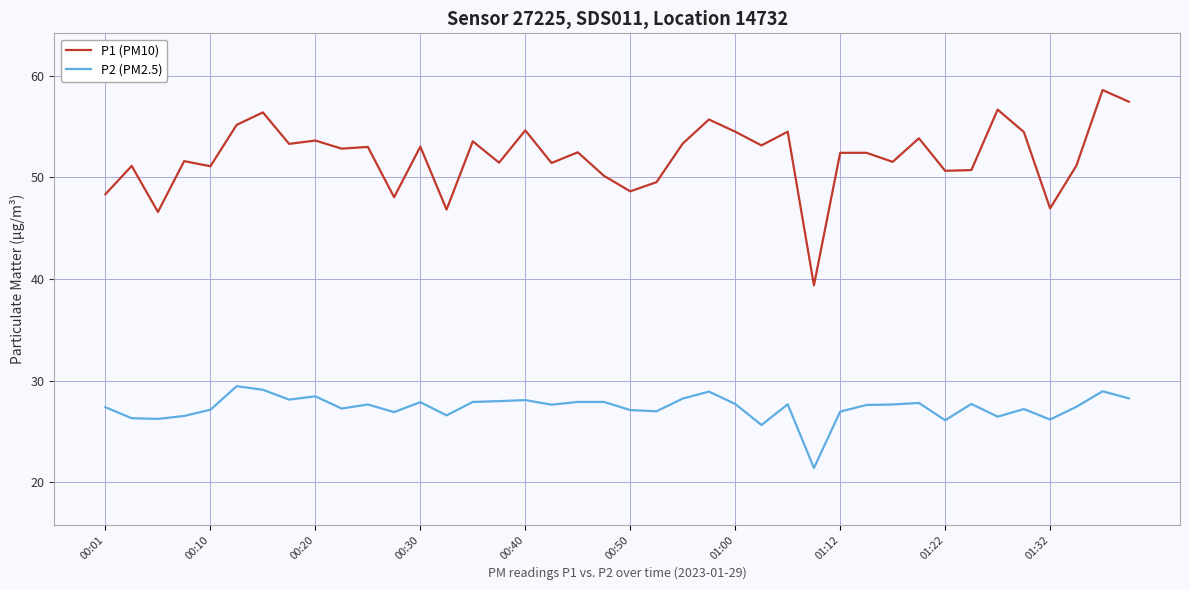

True or false: P1 (PM10) and P2 (PM2.5) cross at least once.

False